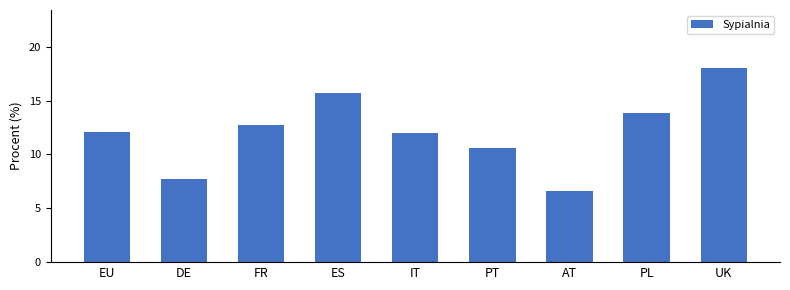

True or false: the data shows 2.9 at IT.

False